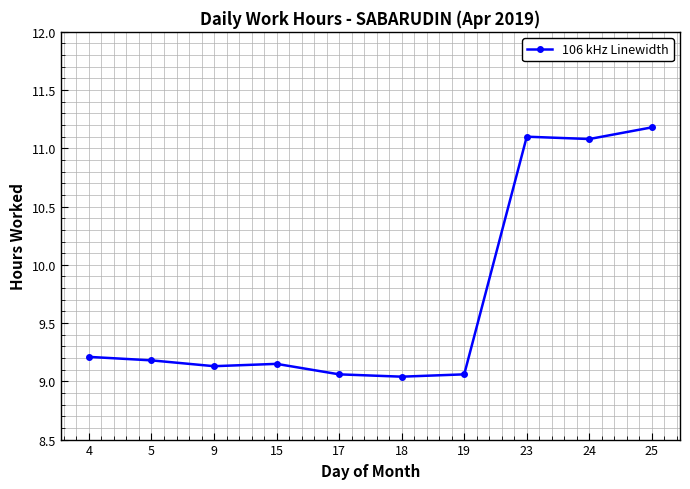

What is the ratio of the value at 24 to the value at 4?

1.2